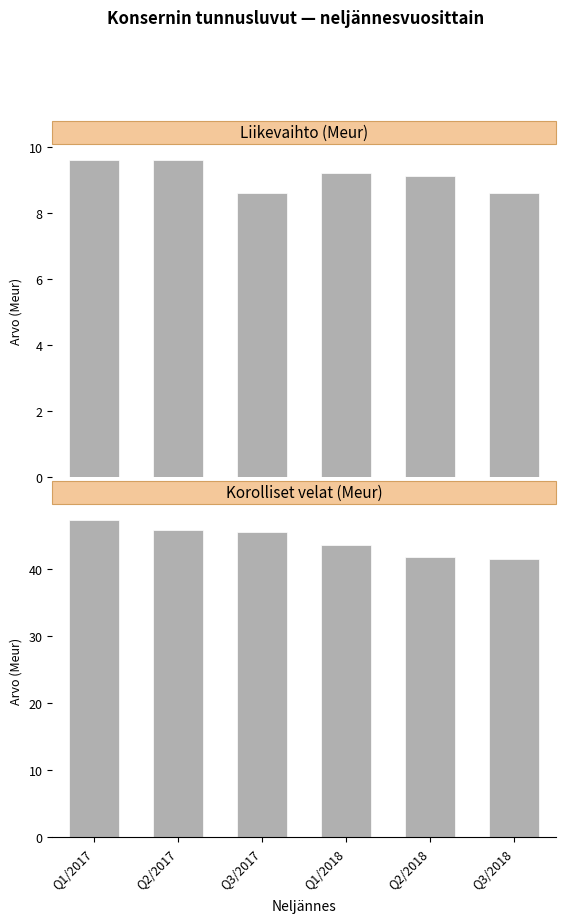

Reading left to right, list all the values displayed in this chart.

Liikevaihto (Meur): 9.6	9.6	8.6	9.2	9.1	8.6
Korolliset velat (Meur): 47.3	45.8	45.5	43.5	41.8	41.5